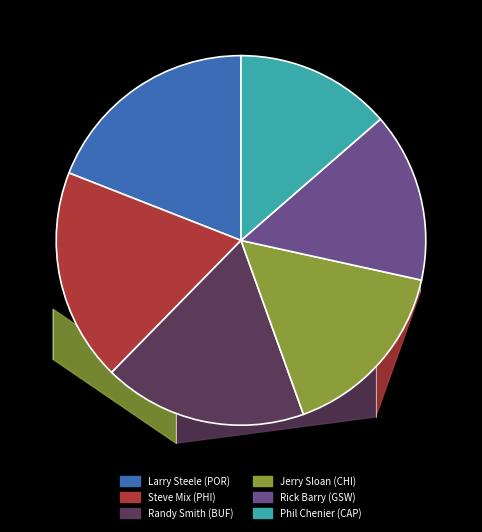

Count the number of slices in the pie.

6